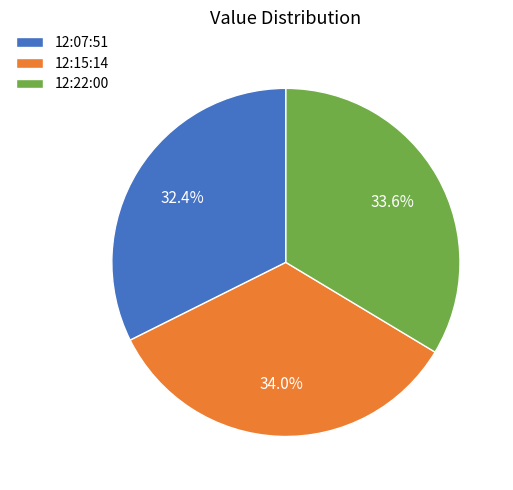

Which category has the smallest portion of the pie?

12:07:51